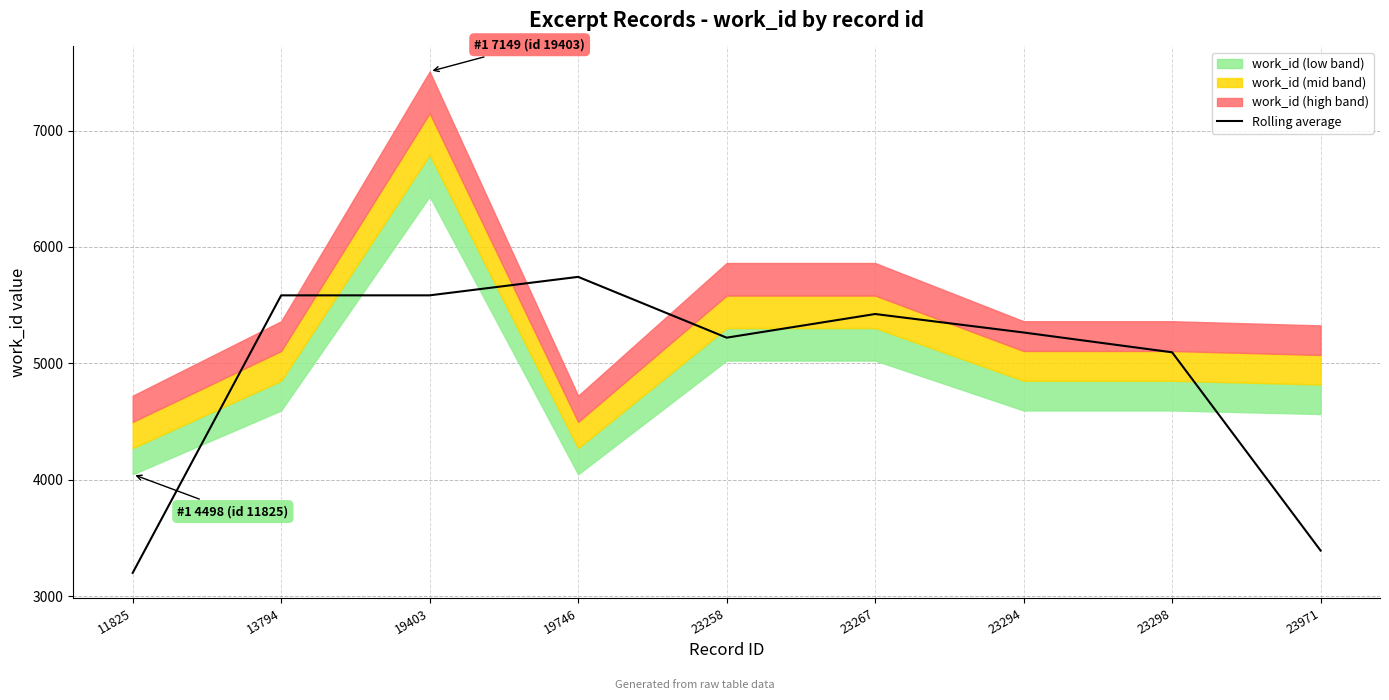

The value at 23267 is 3515.7. True or false?

False